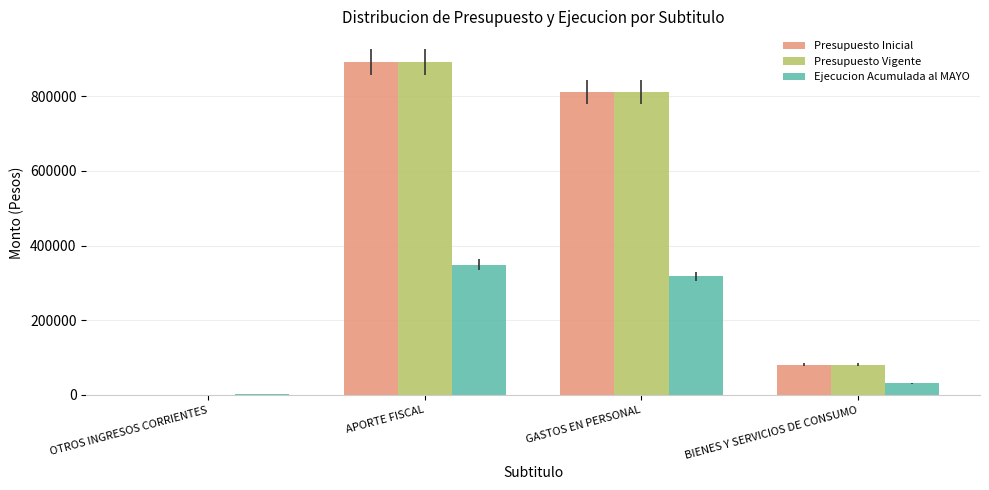

What is the highest value of the Ejecucion Acumulada al MAYO series?

349180